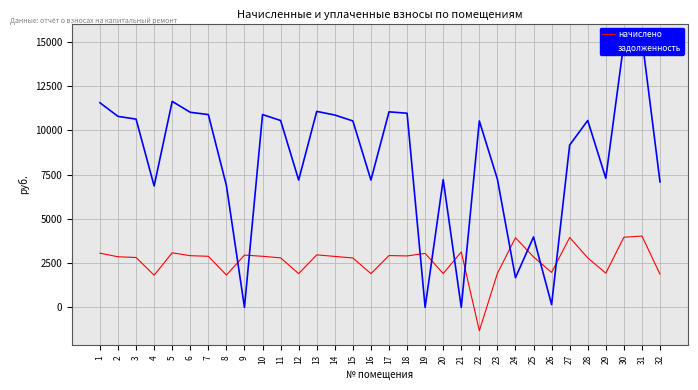

What is the difference between the начислено values at 22 and 5?

4400.8